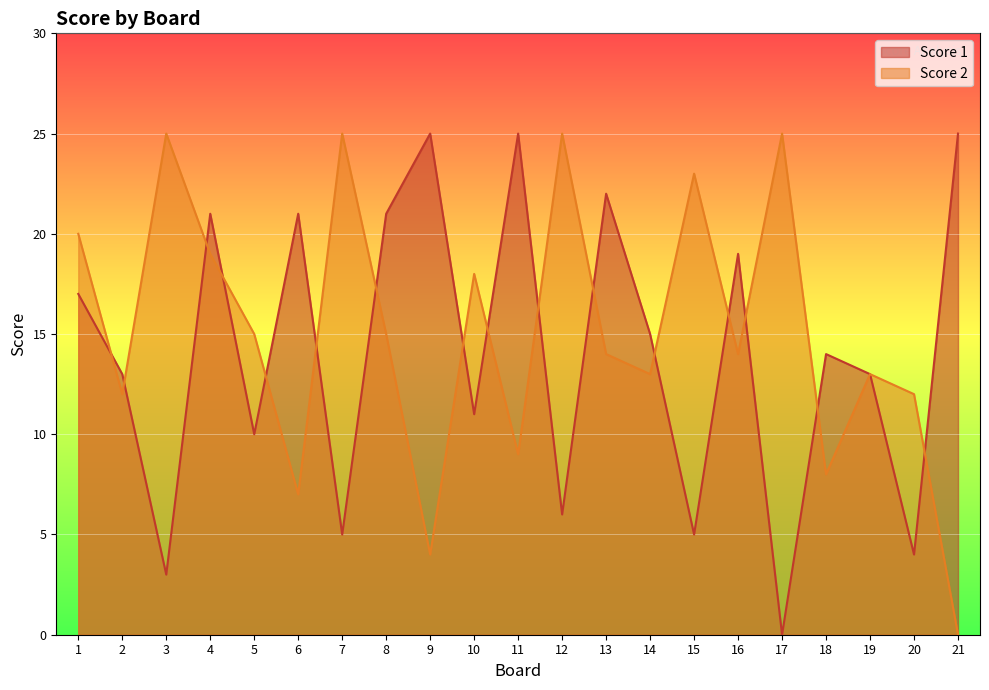

Where is the first local minimum for Score 2?

2